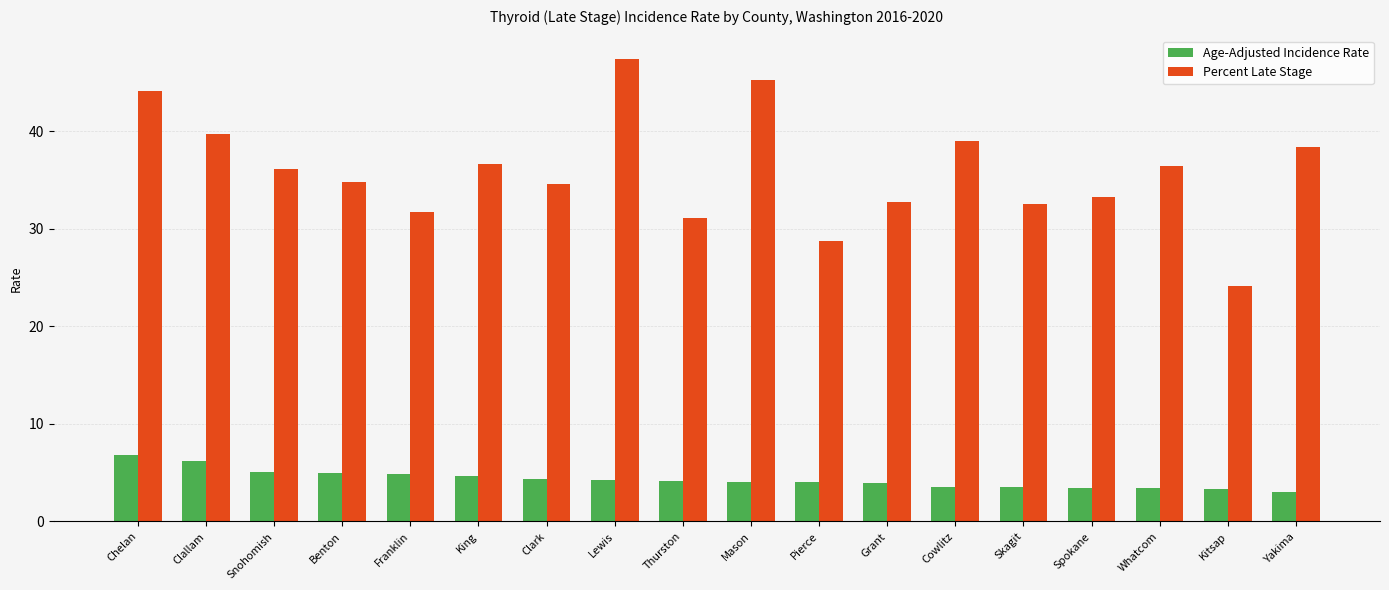

The value of Age-Adjusted Incidence Rate at Grant is 3.9. True or false?

True